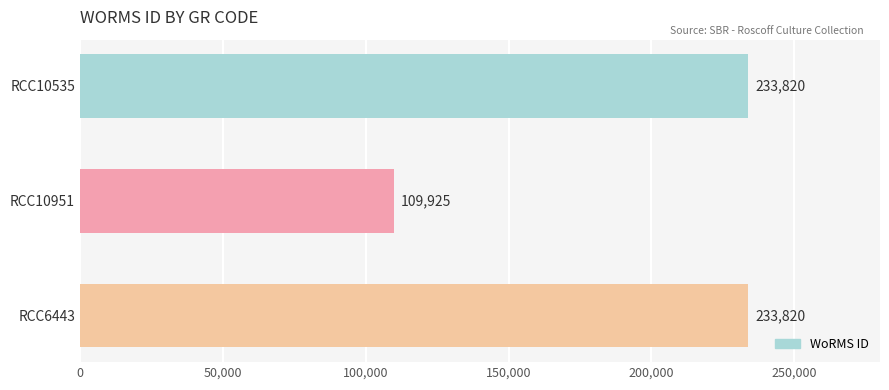

What is the label of the 1st bar from the bottom?

RCC6443